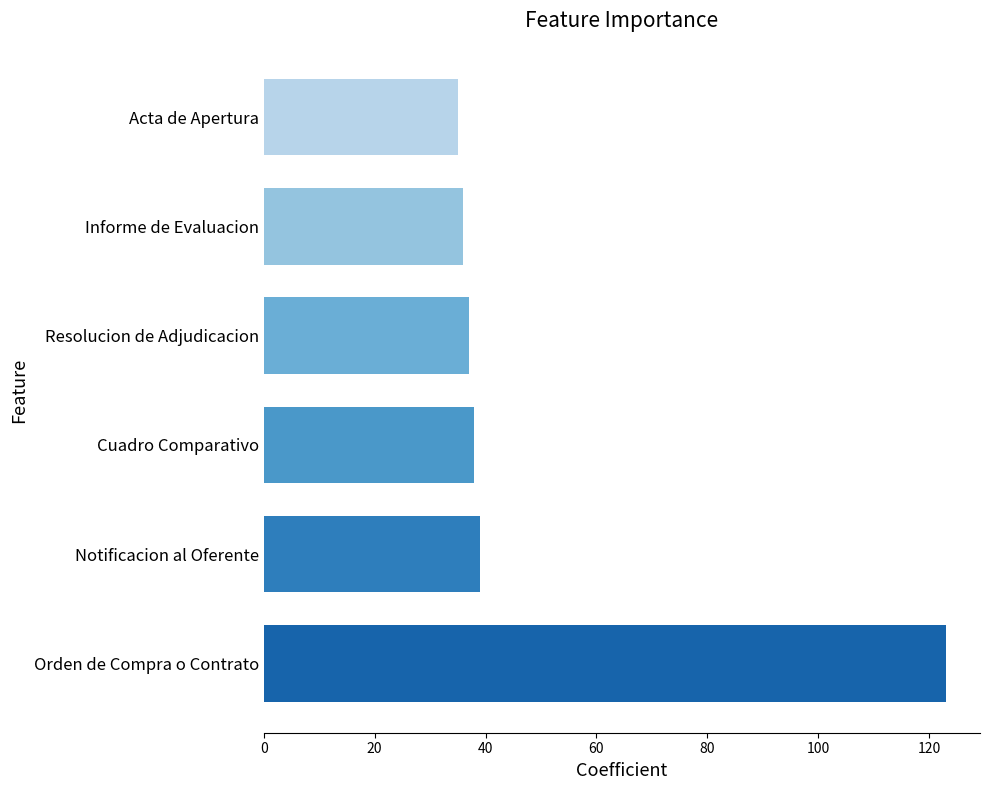

What is the maximum value shown in the chart?

123